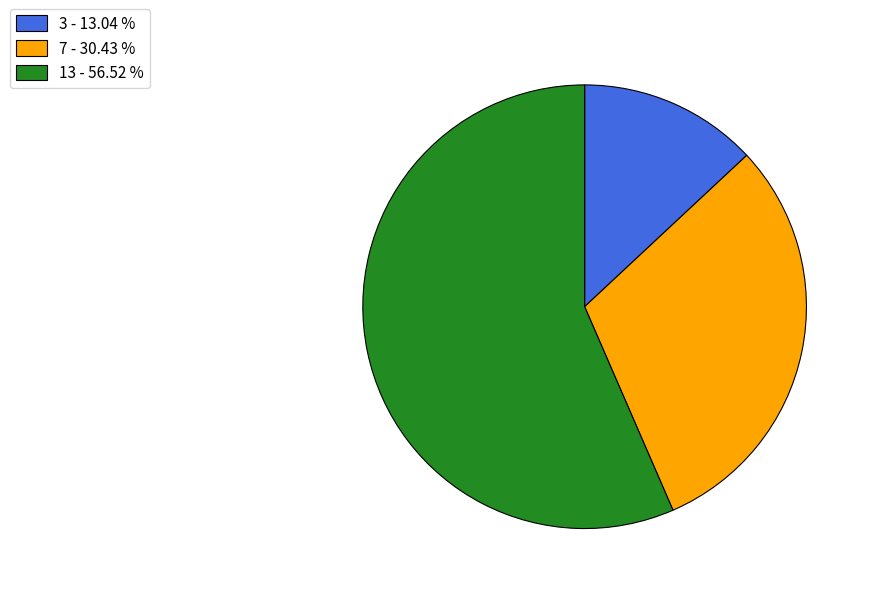

Rank the categories by value from lowest to highest.

3 - 13.04 %, 7 - 30.43 %, 13 - 56.52 %